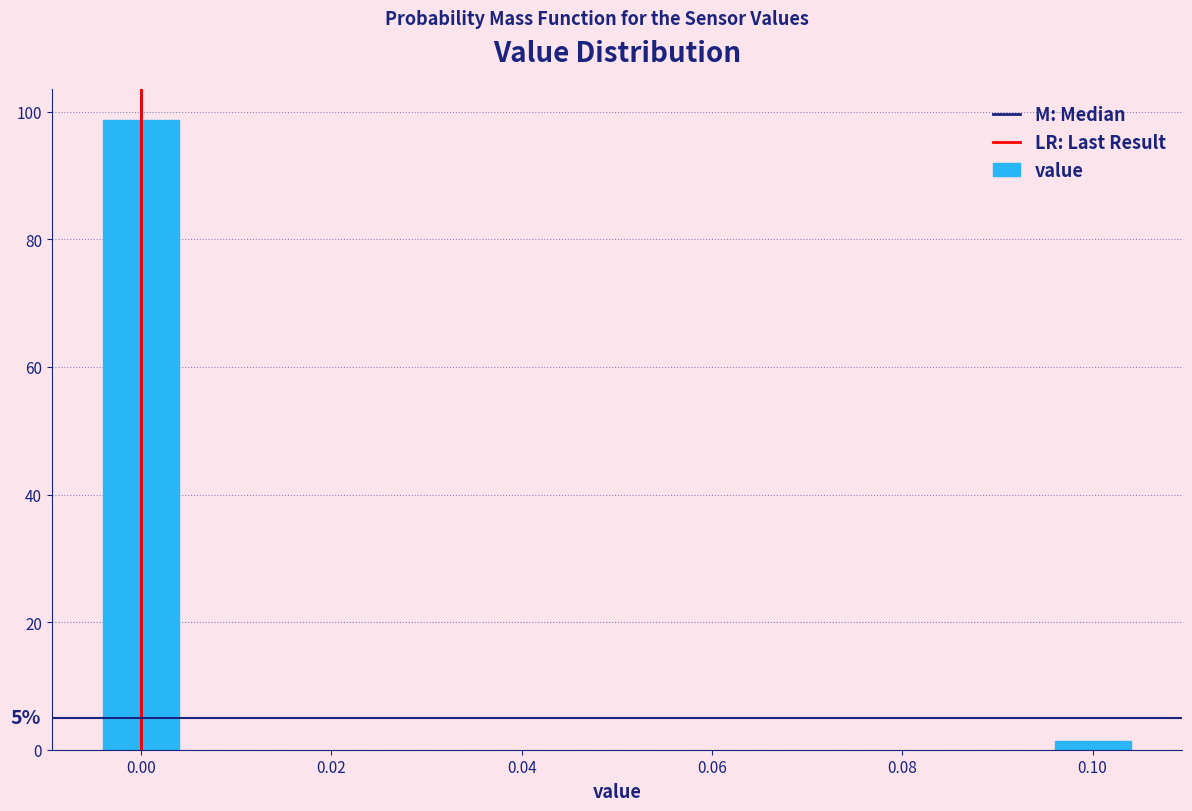

Reading left to right, transcribe all the data shown in this chart.

98.7	1.3